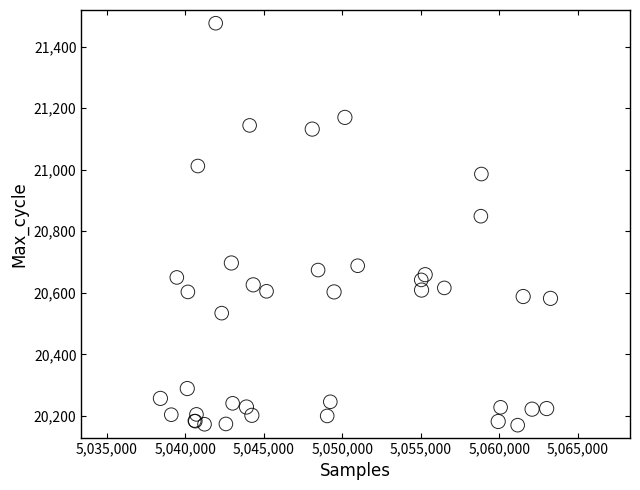

What Y value in the scatter plot is closest to 20823?

20849